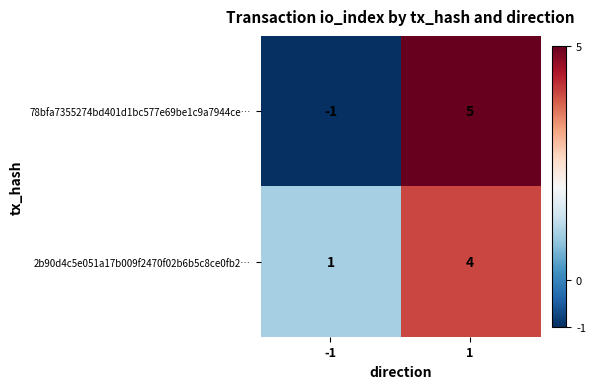

What is the difference between the 2b90d4c5e051a17b009f2470f02b6b5c8ce0fb2… values at 1 and -1?

3